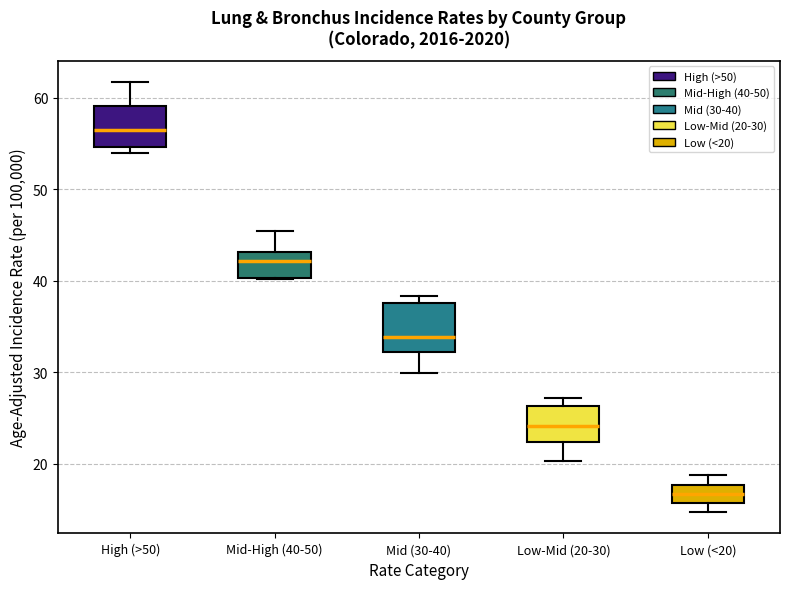

Reading left to right, transcribe this box plot: for each box, give where its median line is, the range the box spans, and where its two whiskers end, as read against the y-axis. The values are not printed on the chart, so give them approximately, as read against the axis.

High (>50): median 57, box 55 to 59, whiskers 54 to 62
Mid-High (40-50): median 42, box 40 to 43, whiskers 40 to 45
Mid (30-40): median 34, box 32 to 38, whiskers 30 to 38 (just above the box's upper edge)
Low-Mid (20-30): median 24, box 22 to 26, whiskers 20 to 27
Low (<20): median 17, box 16 to 18, whiskers 15 to 19